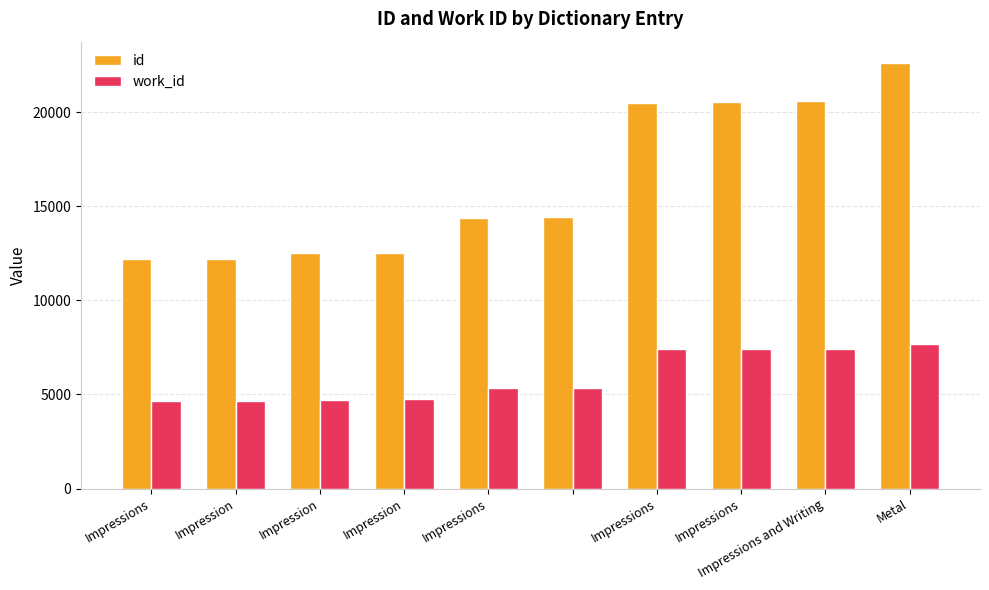

What is the smallest value displayed?

4638